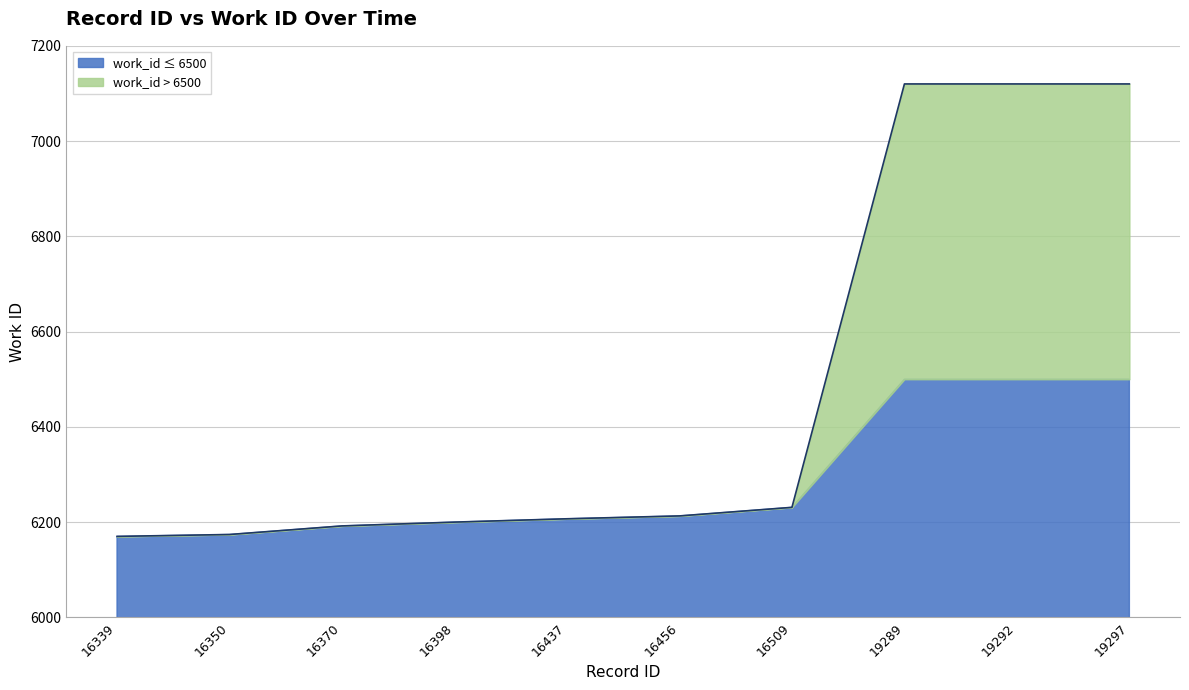

What is the value of the 4th point from the left?

6200